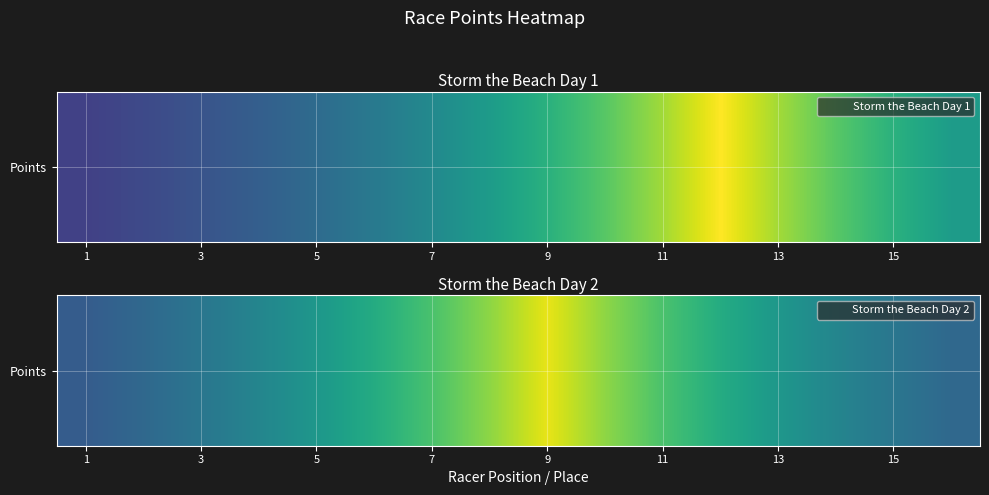

True or false: the data shows 198.4 at 3.

False